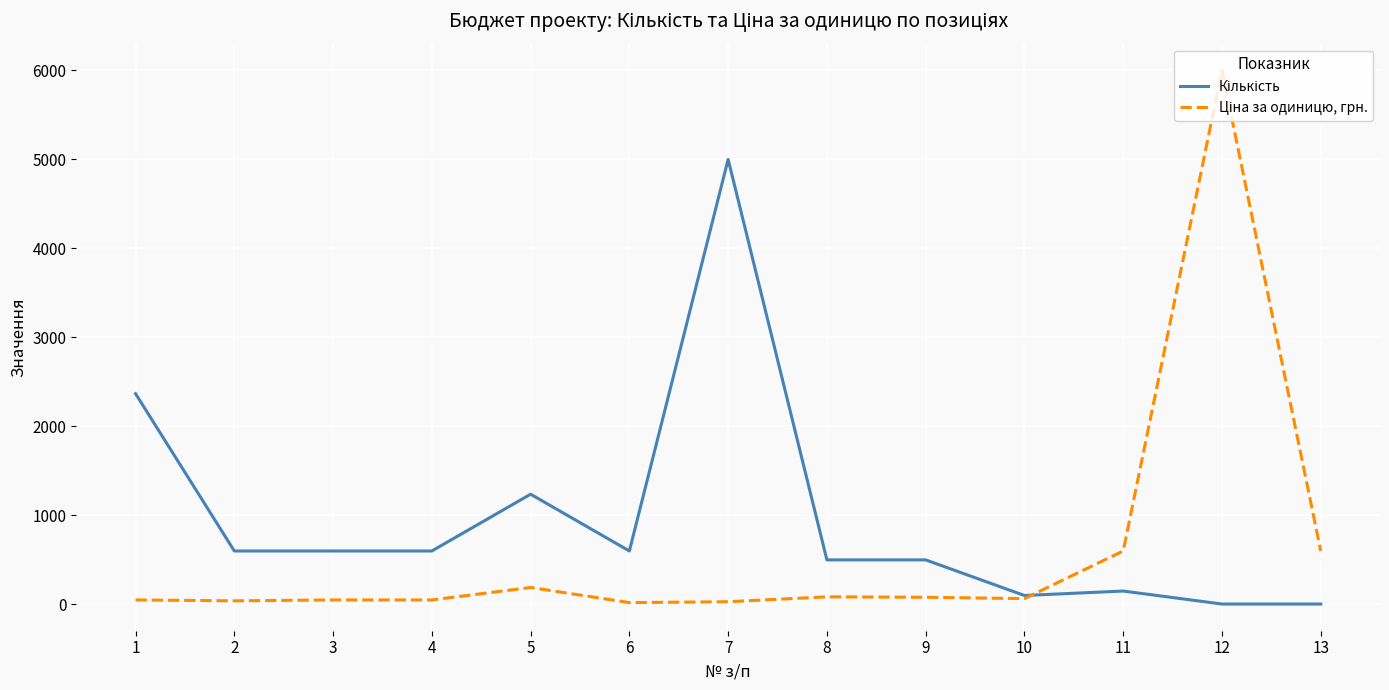

Which label corresponds to the largest value in the chart?

12